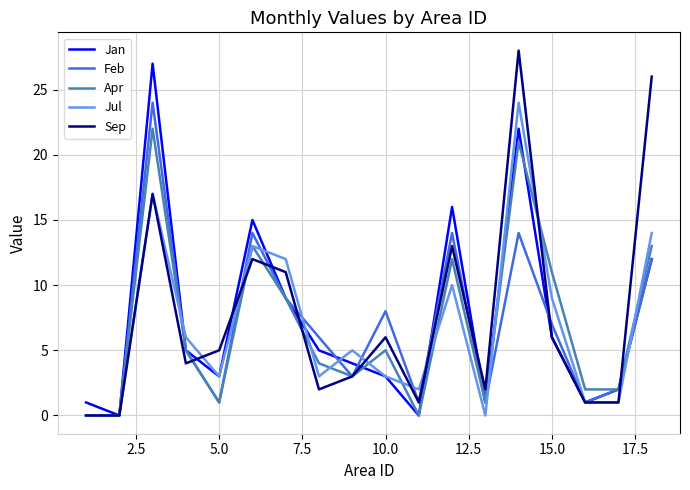

What is the maximum value for Feb?

24